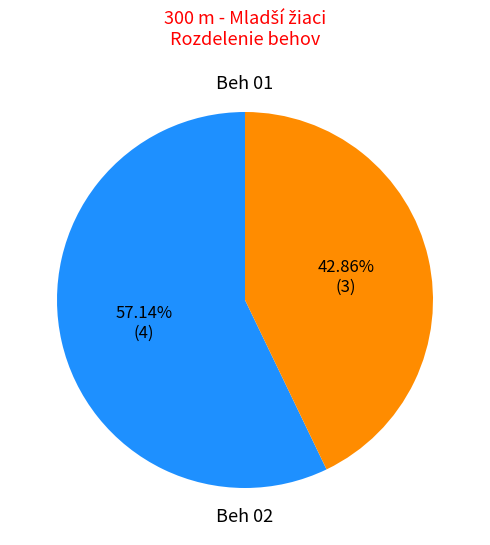

Is there any slice that represents more than half of the pie?

Yes